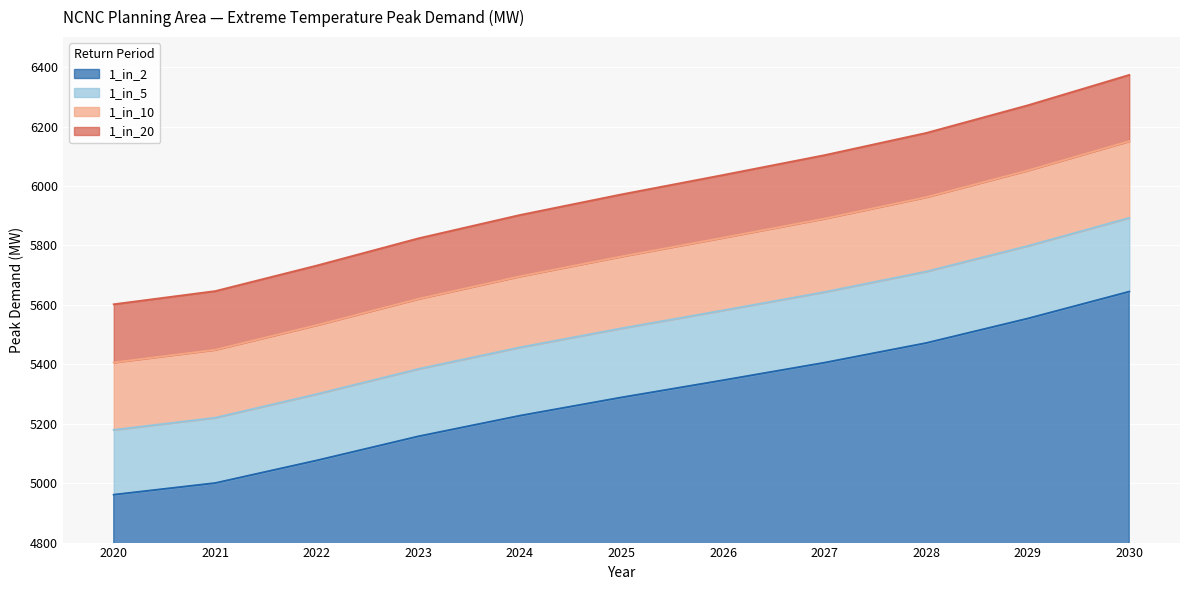

At 2029, list the series in order from largest to smallest.

1_in_20, 1_in_10, 1_in_5, 1_in_2